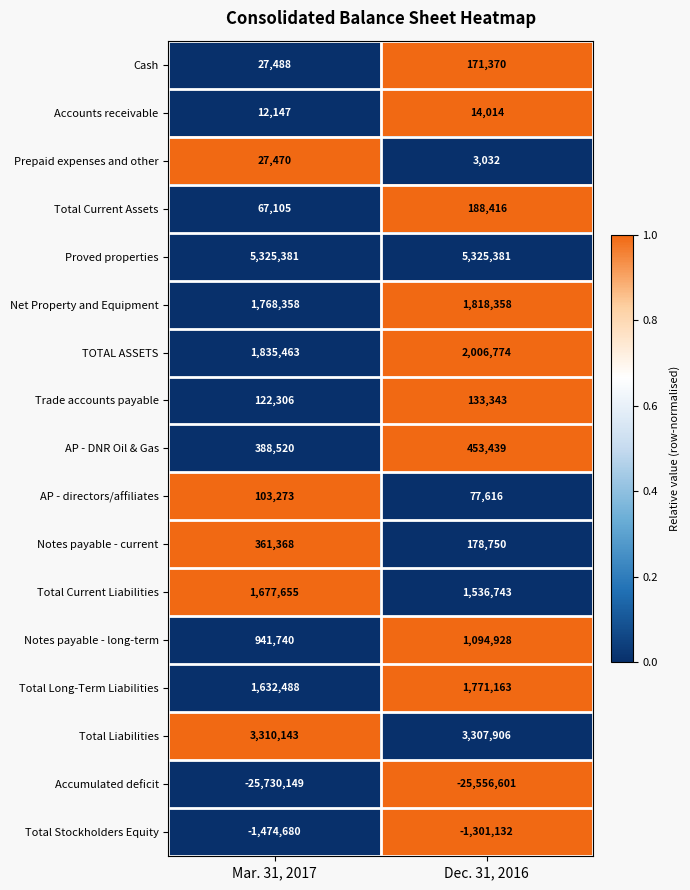

How many data points does each series have?

2